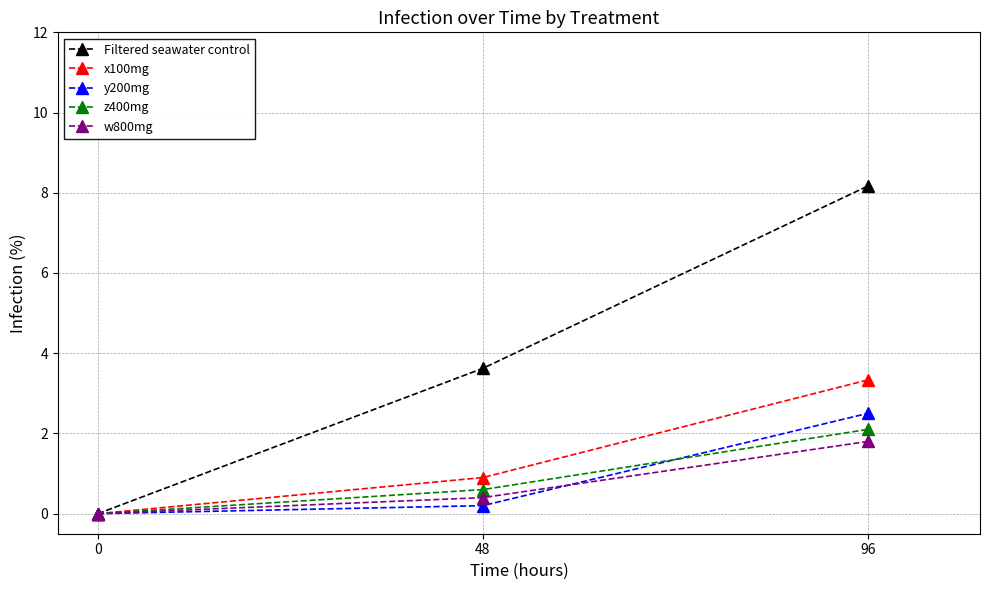

True or false: Filtered seawater control has a value of 3.6 at 48.

True